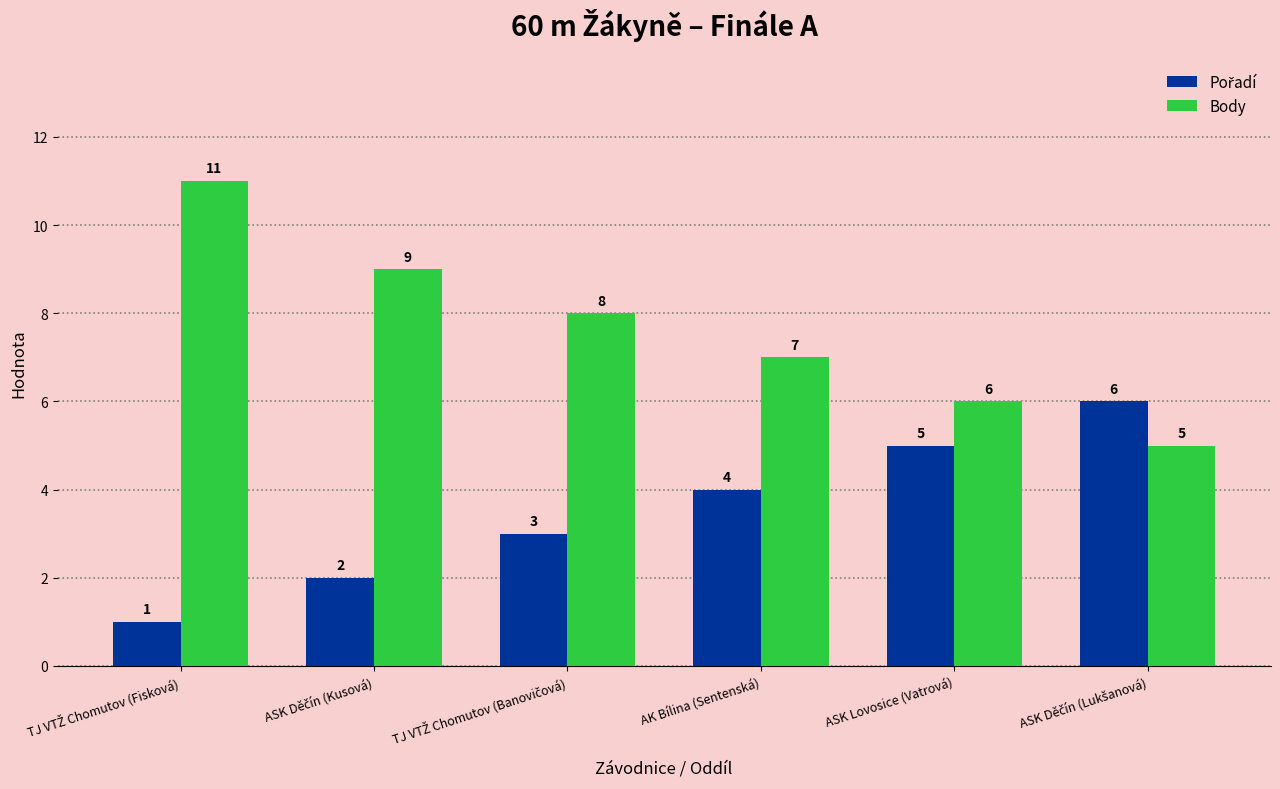

What is the total value across all series at ASK Lovosice (Vatrová)?

11